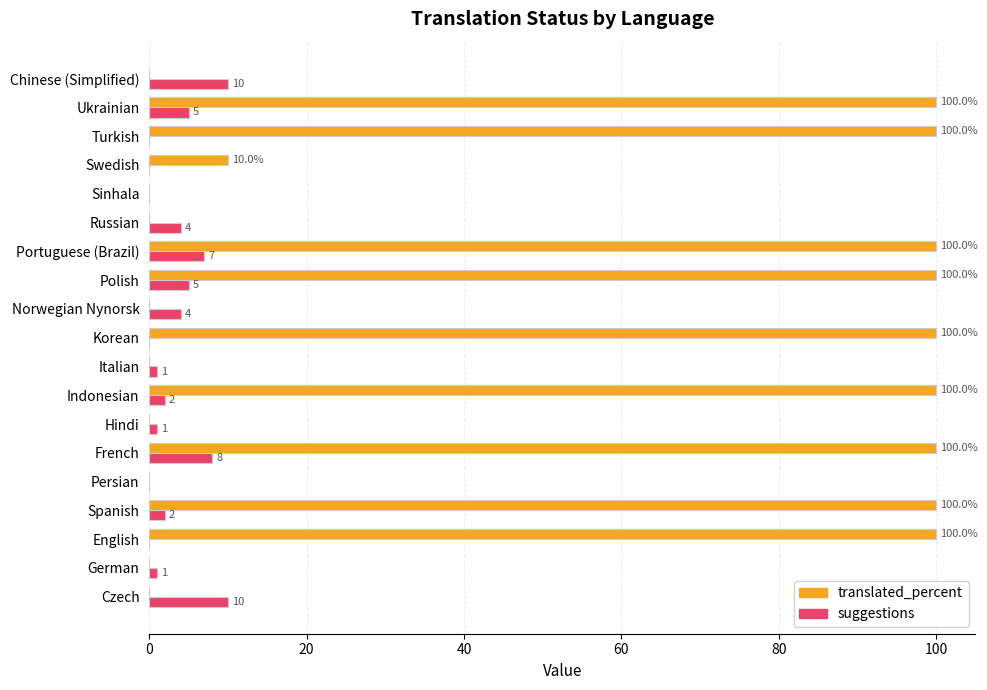

What is the sum of all suggestions values?

60